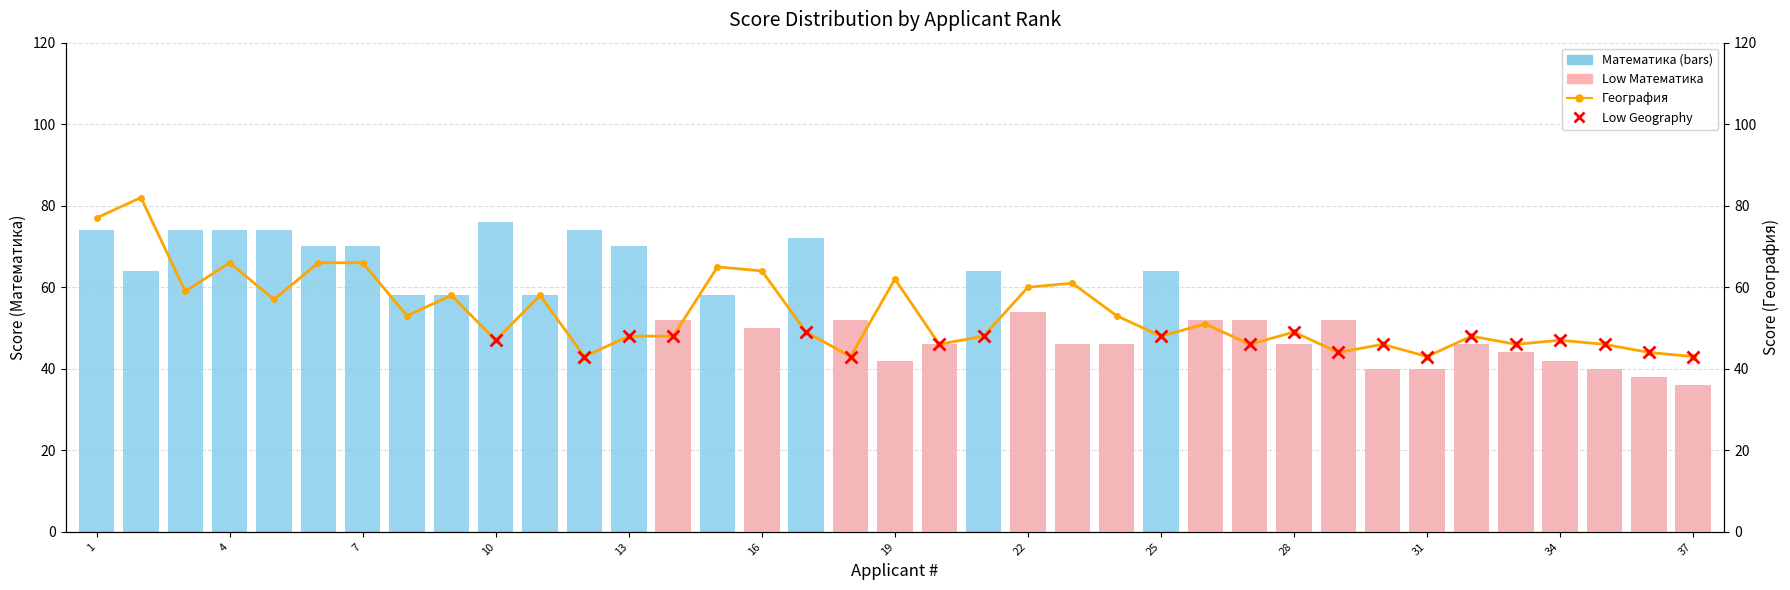

Which series has the widest spread of values?

Математика